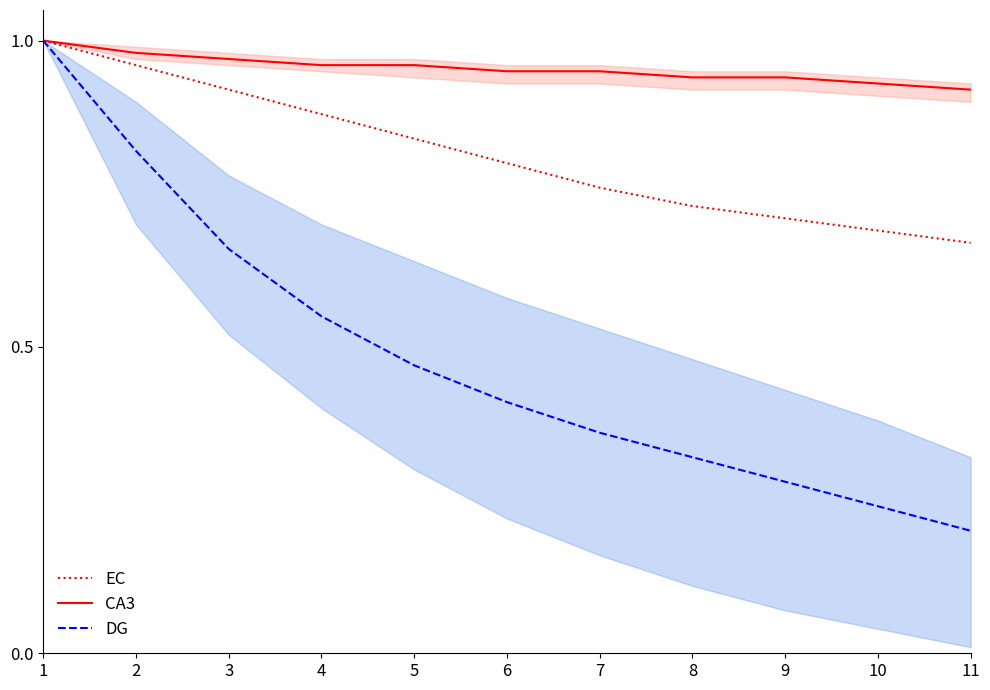

What is the sum of the DG values at 9 and 2?

1.1